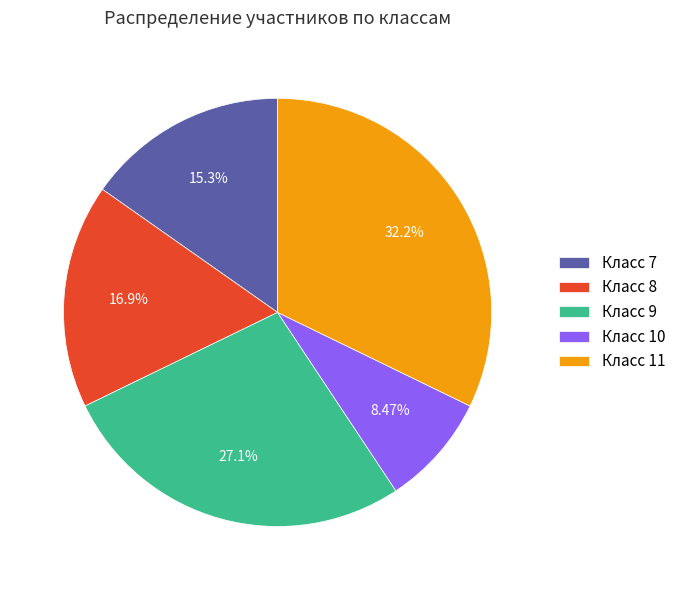

Combined, do Класс 11 and Класс 8 account for over 50%?

No